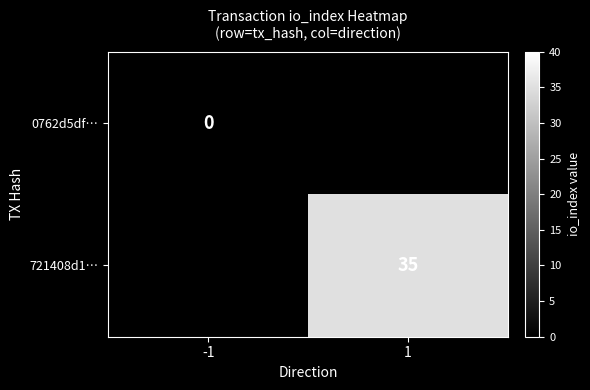

The value of 721408d1… at 1 is 17. True or false?

False